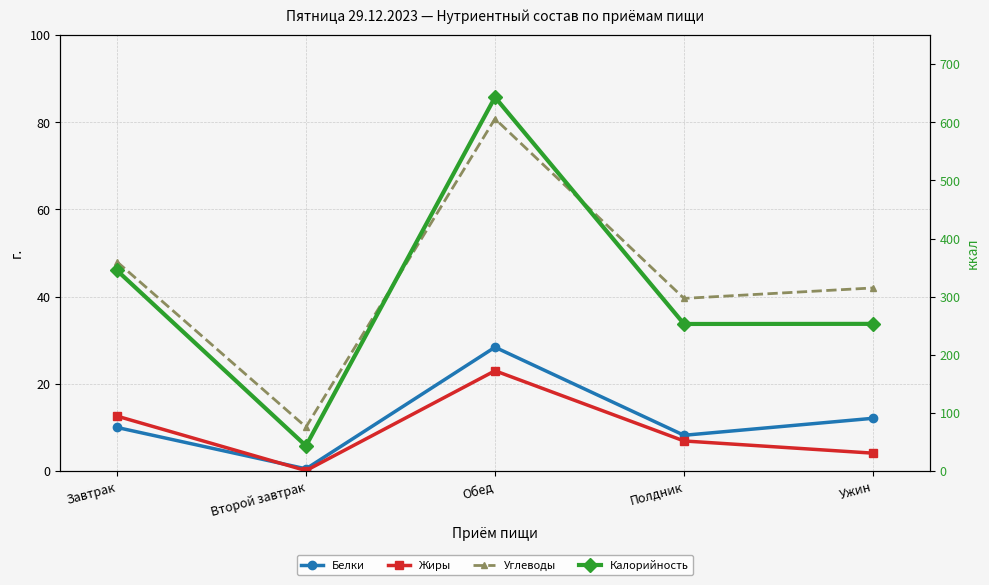

What is the label of the 2nd point from the right?

Полдник